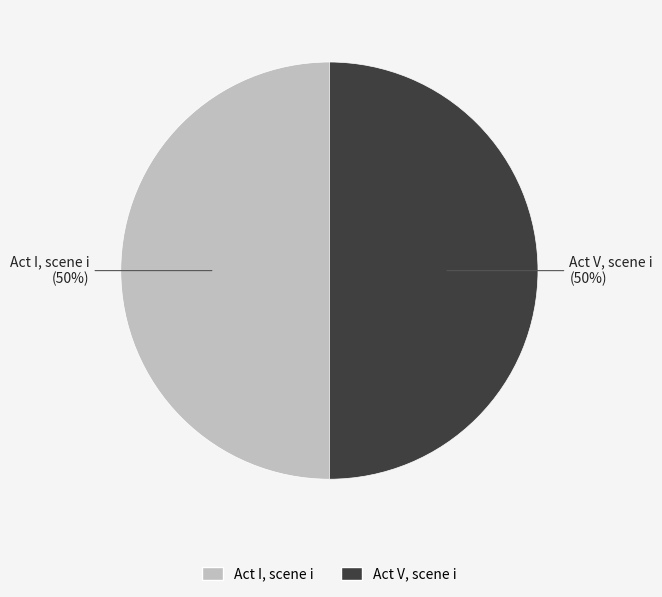

How many segments does this pie chart have?

2